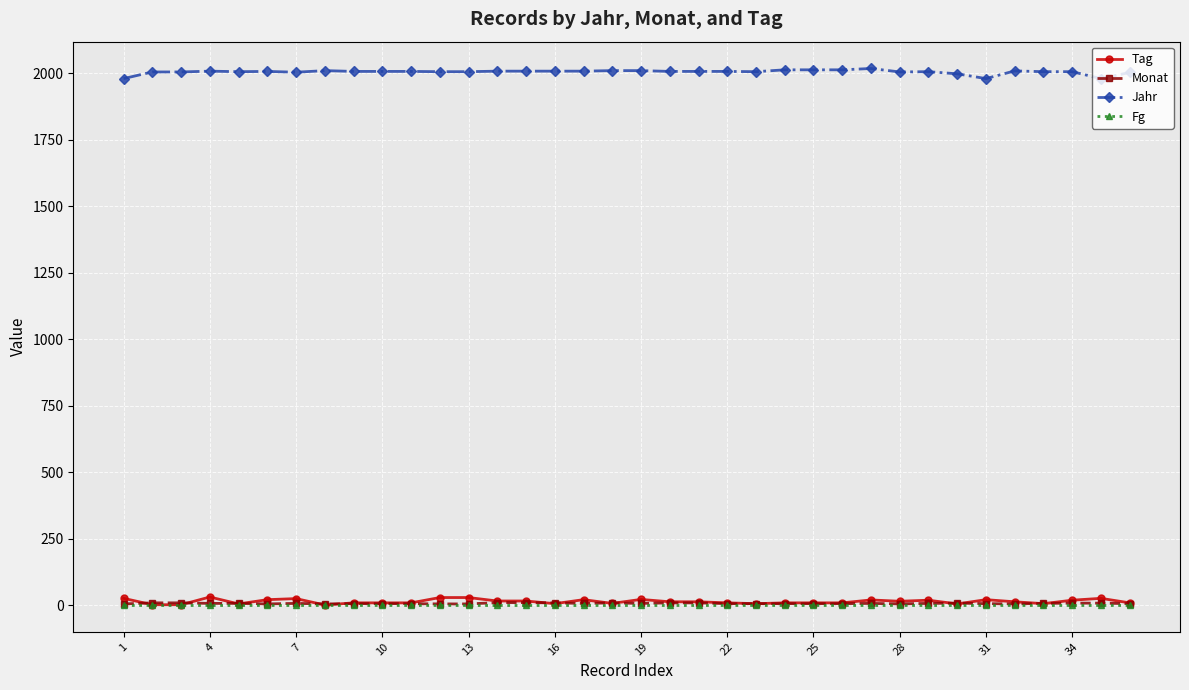

Does the chart have visible grid lines?

Yes